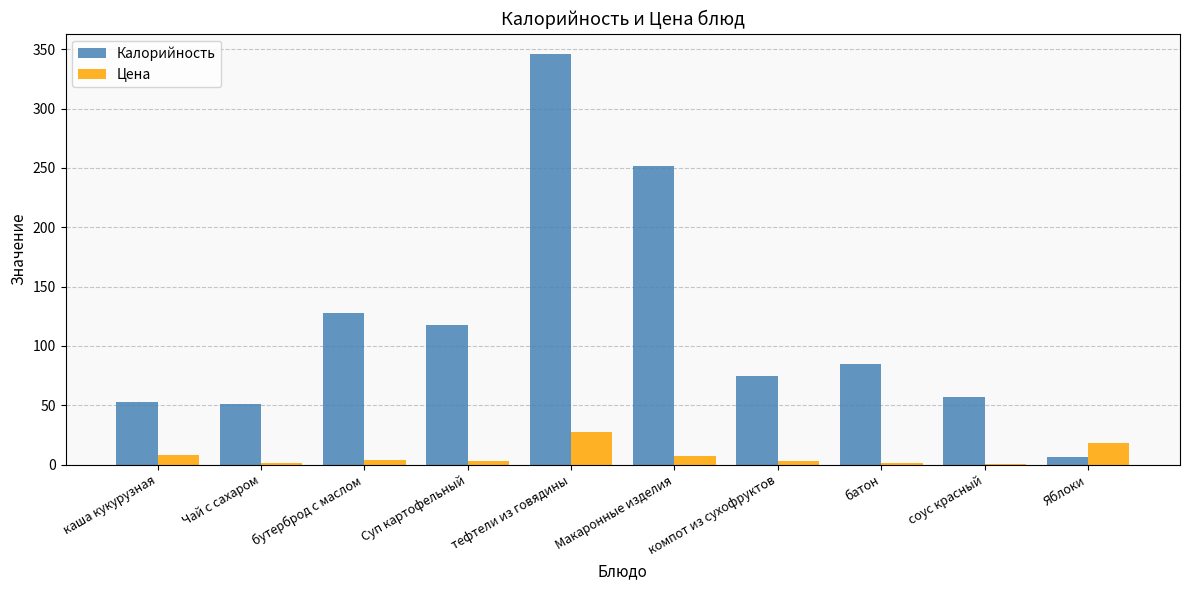

Is it true that Цена equals 27.9 at тефтели из говядины?

True